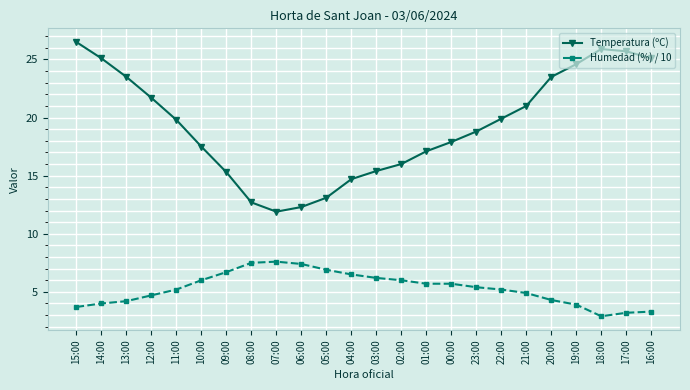

True or false: Temperatura (ºC) and Humedad (%) / 10 intersect in this chart.

False